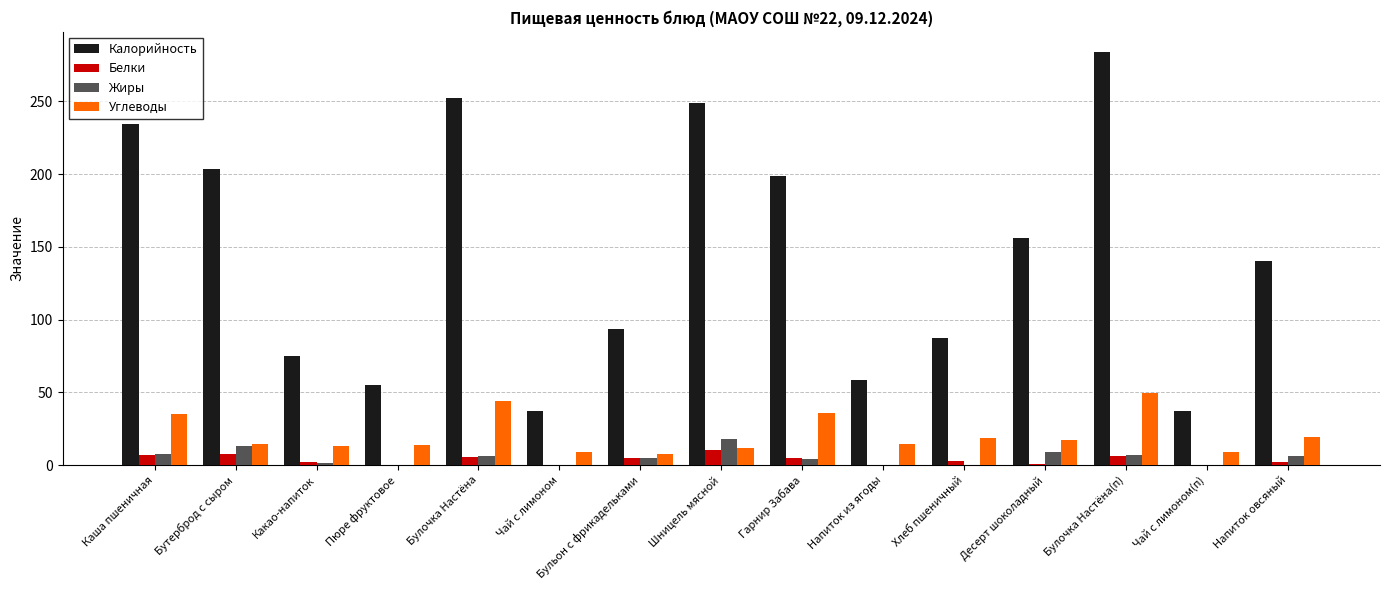

Are the bars grouped side by side (vs. stacked)?

Yes